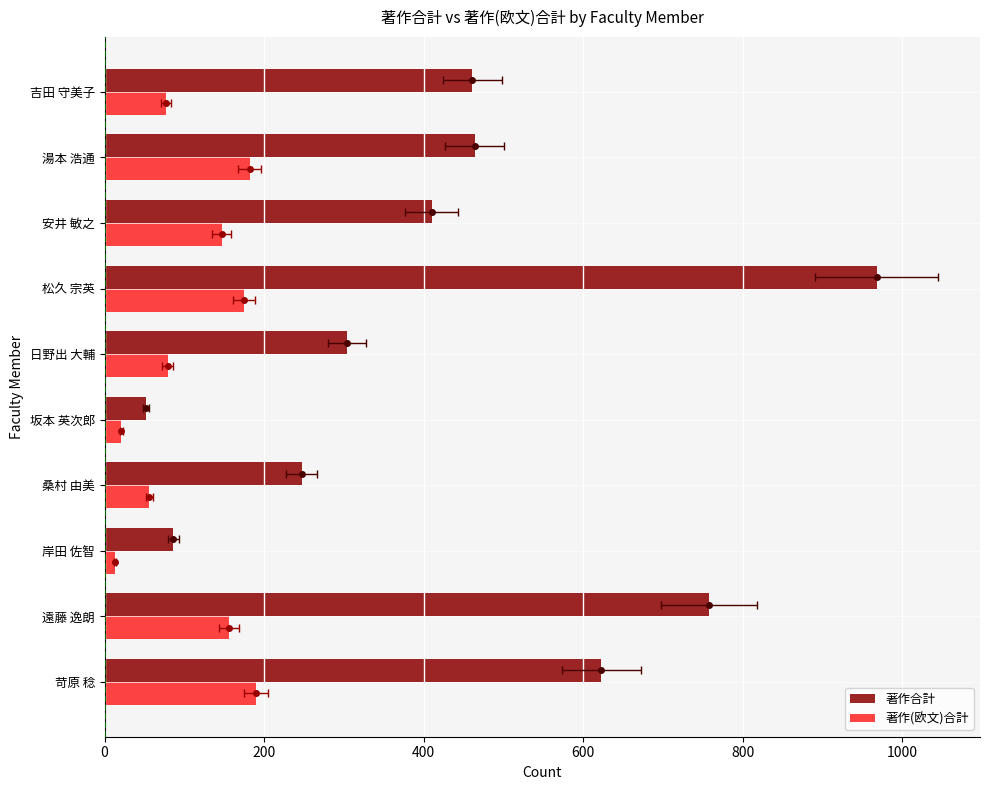

List the series in order of their overall mean, lowest first.

著作(欧文)合計, 著作合計